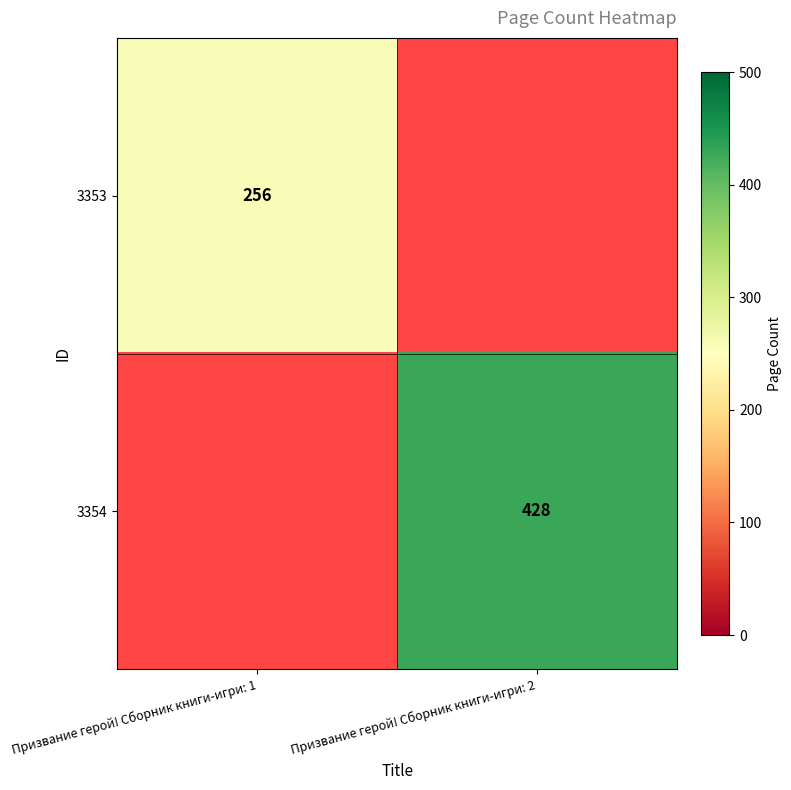

True or false: 3353 has a value of 256 at Призвание герой! Сборник книги-игри: 1.

True